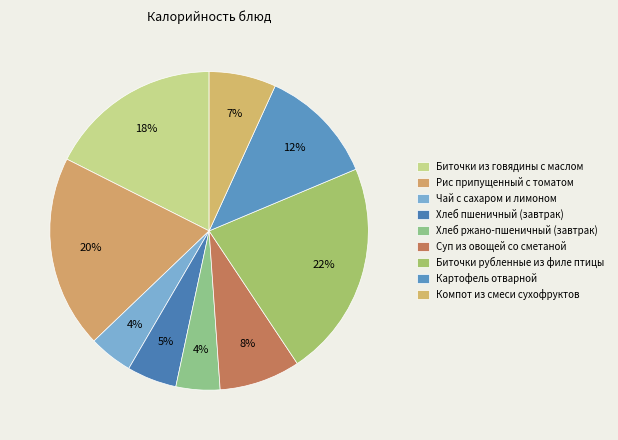

Which slice is the largest?

Биточки рубленные из филе птицы